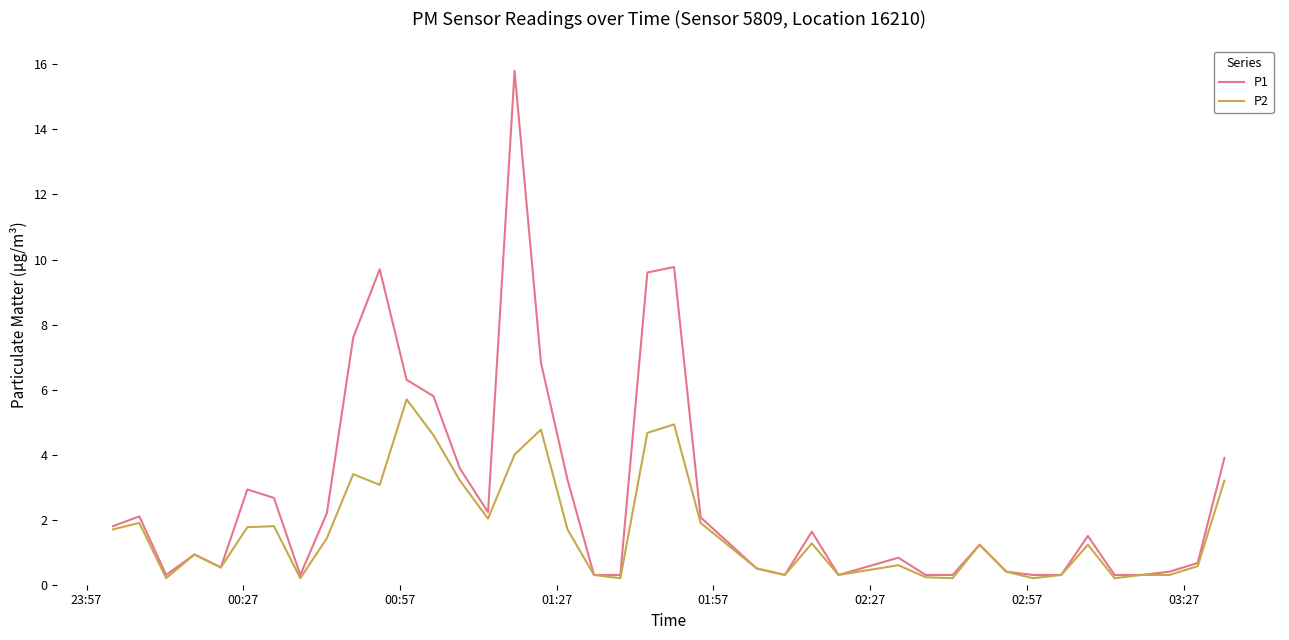

Which series has the largest total across all categories?

P1